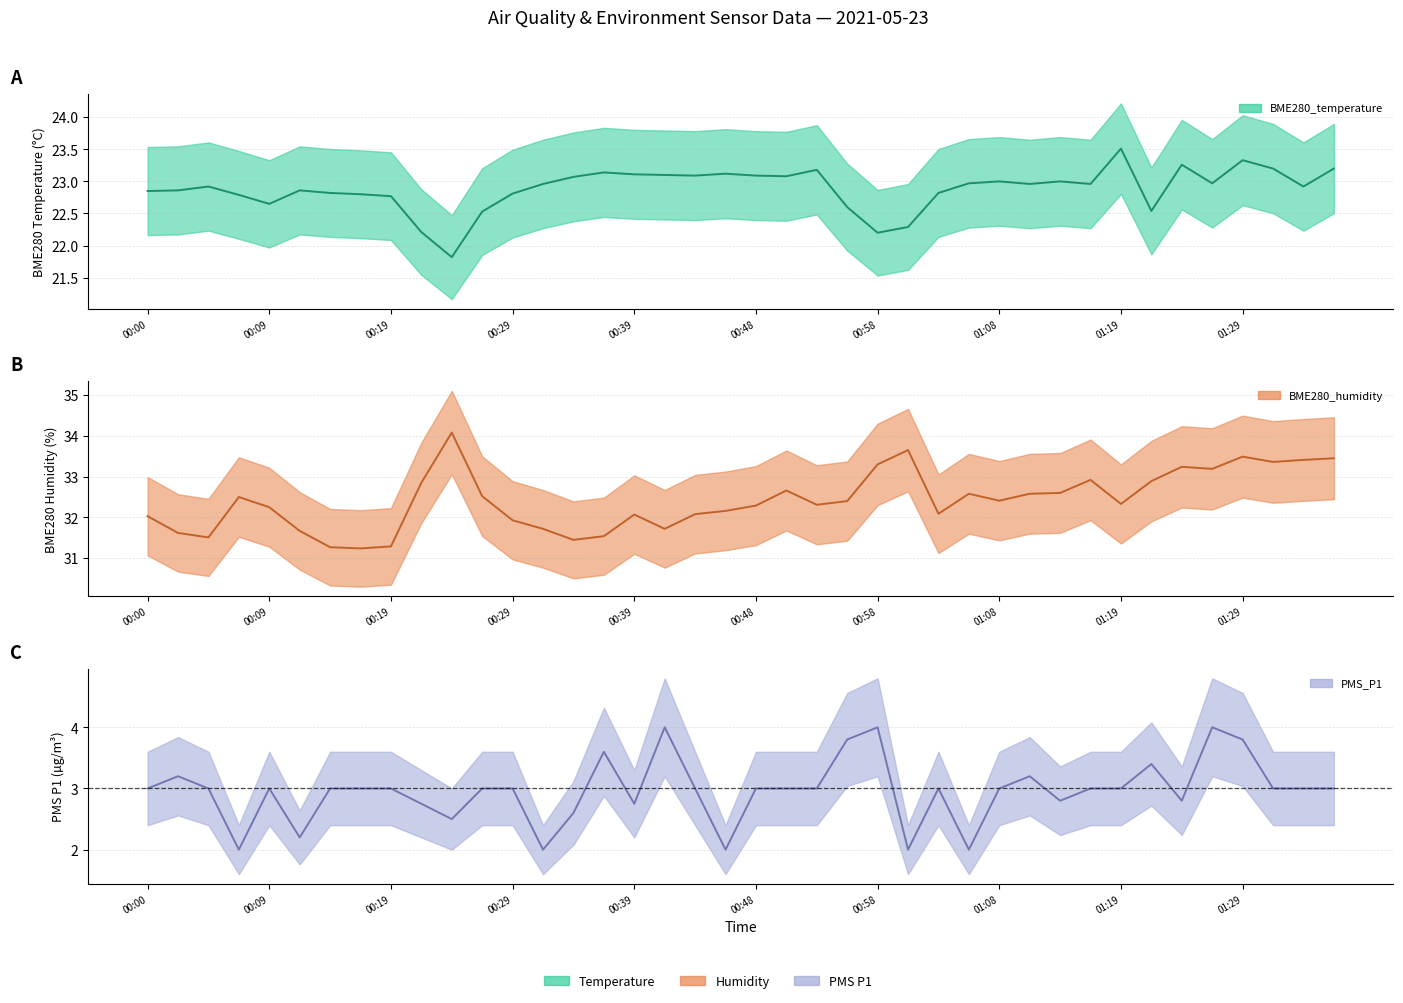

Is this an area chart (filled region under the line)?

No